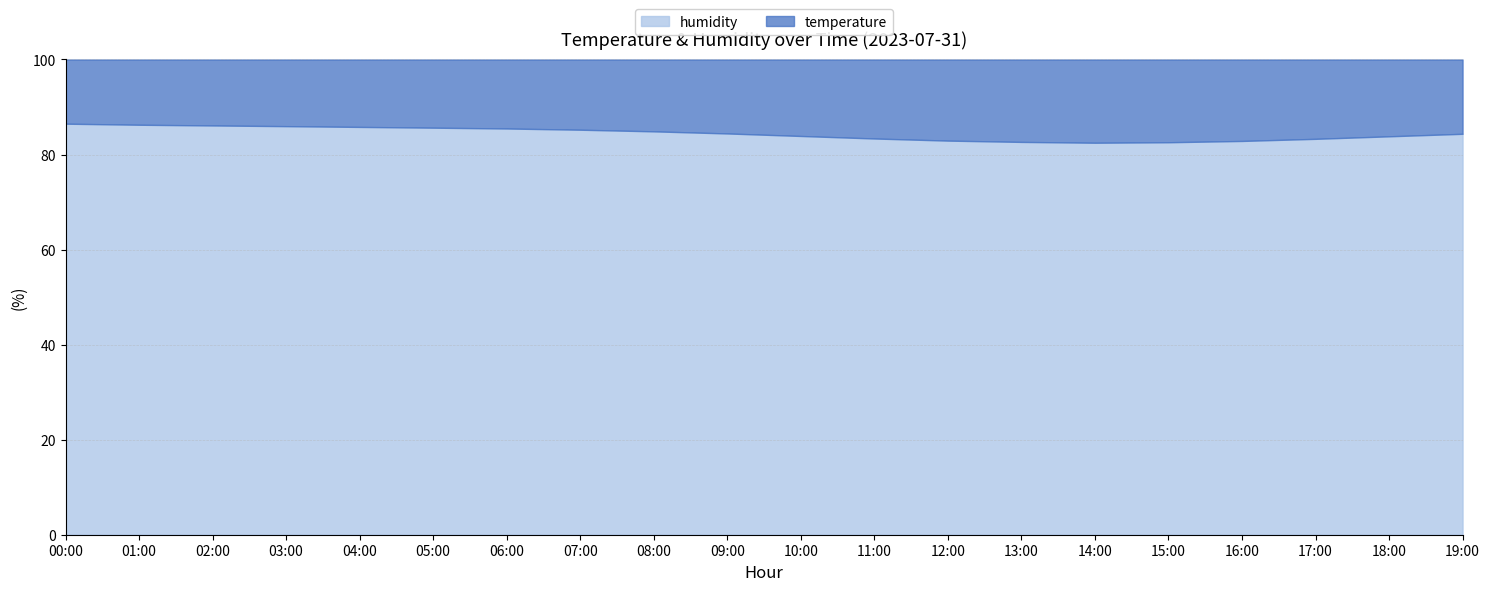

What is the total value across all series at 13:00?

100.0